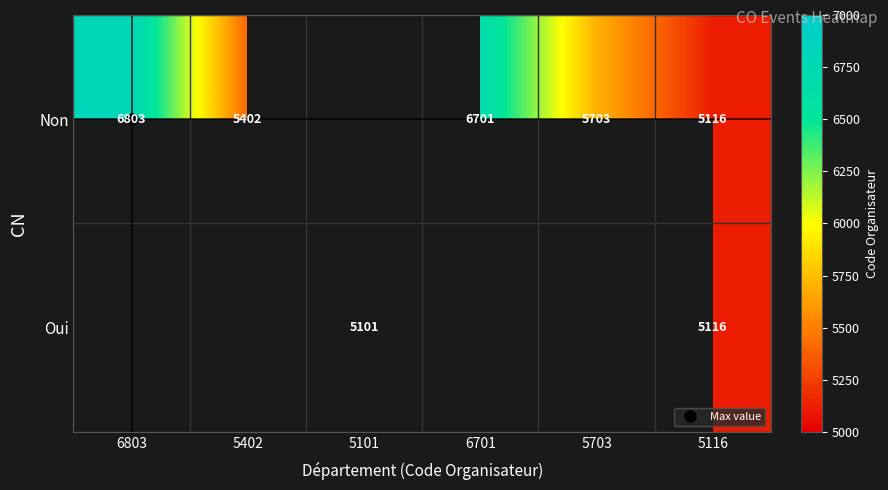

Is it true that Non equals 5116.0 at 5116?

True